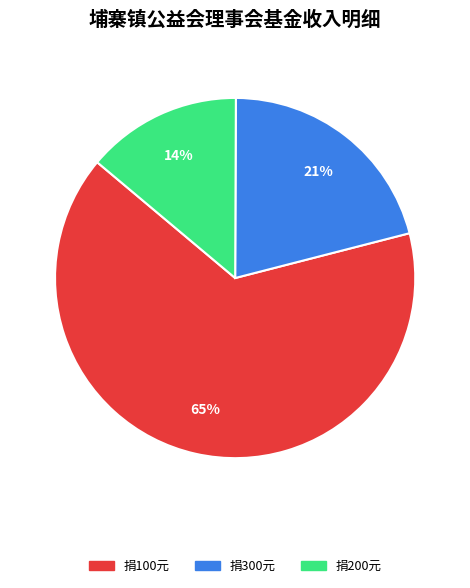

To the nearest percent, what is the difference between the largest and smallest slice percentages?

51%